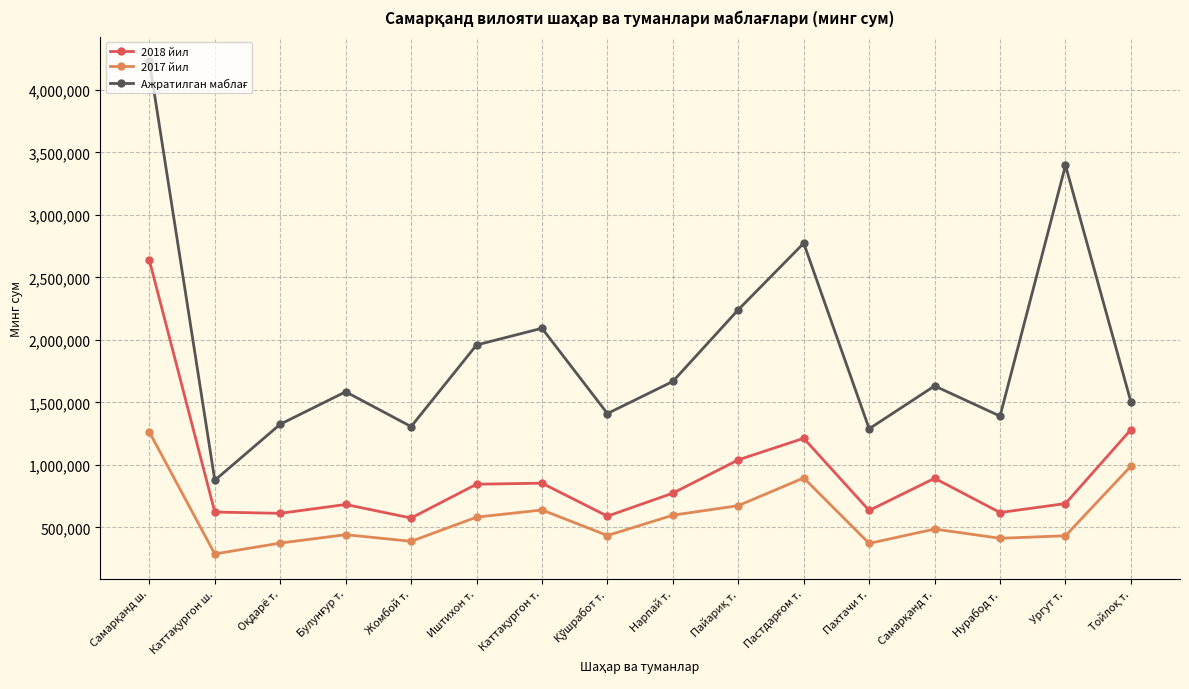

True or false: 2018 йил has more than 2 points higher than both neighbors.

True